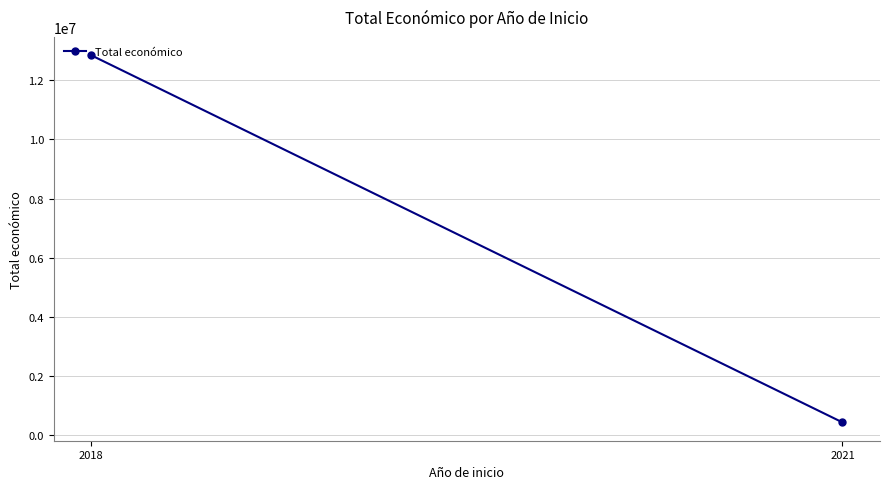

What is the value of the 1st point from the left?

12844162